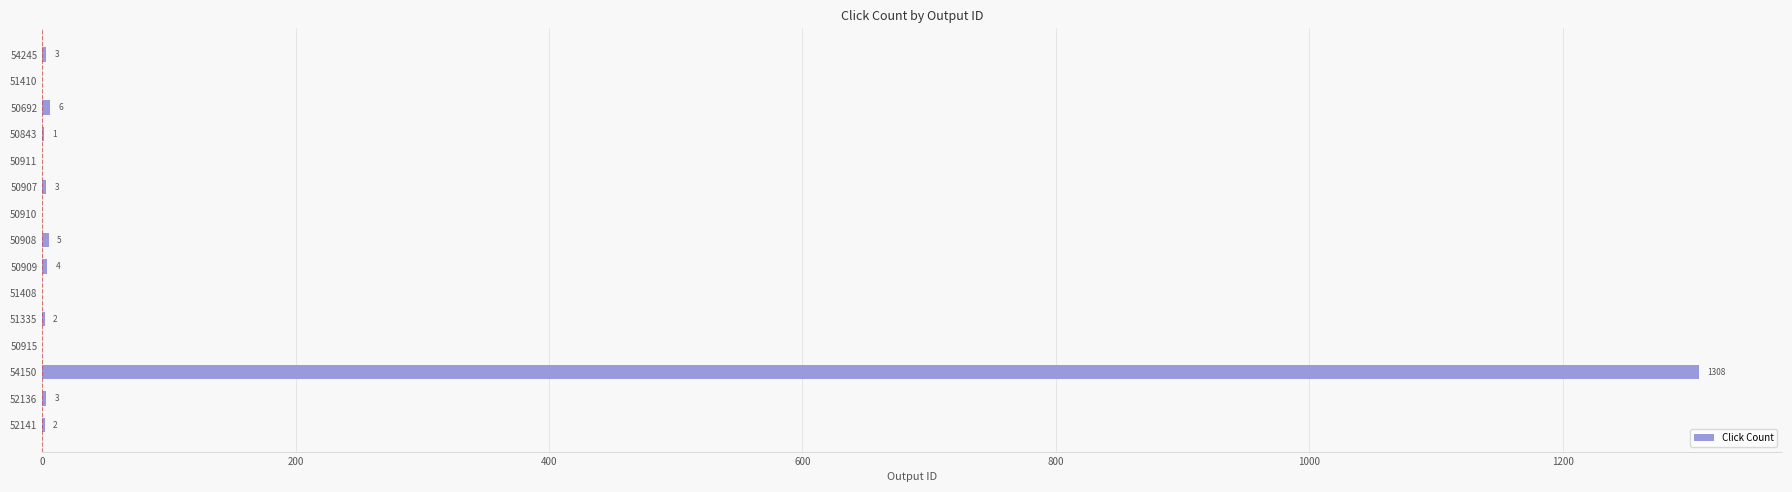

Which category has the highest value across all series?

54150